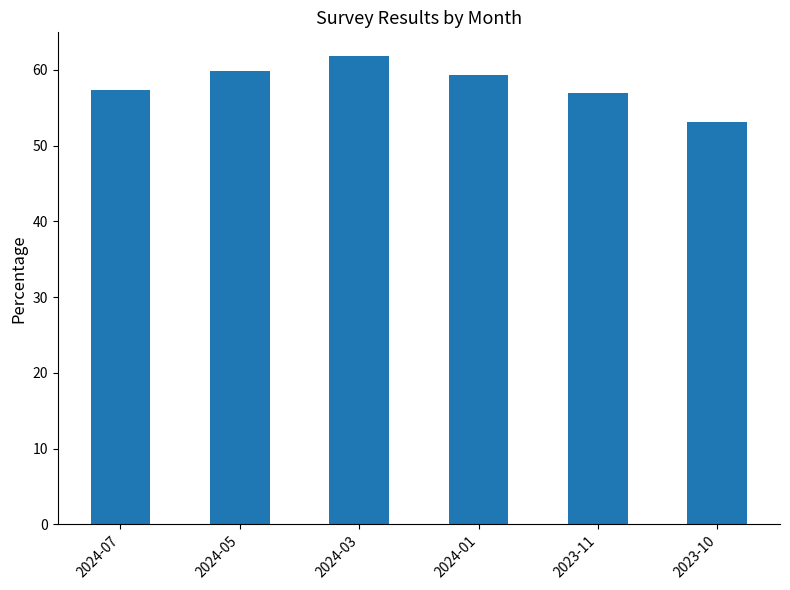

True or false: the data shows 101.7 at 2023-11.

False